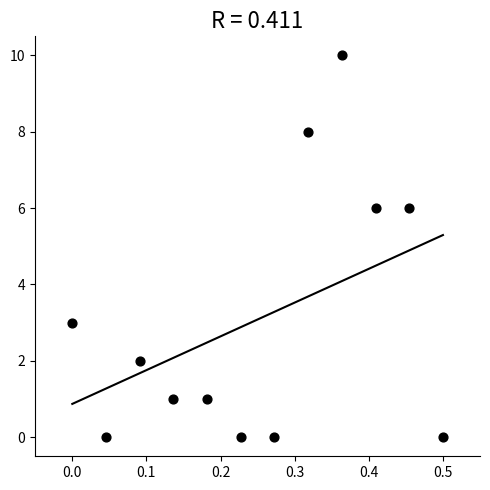

What is the range of Y values (max minus min)?

10